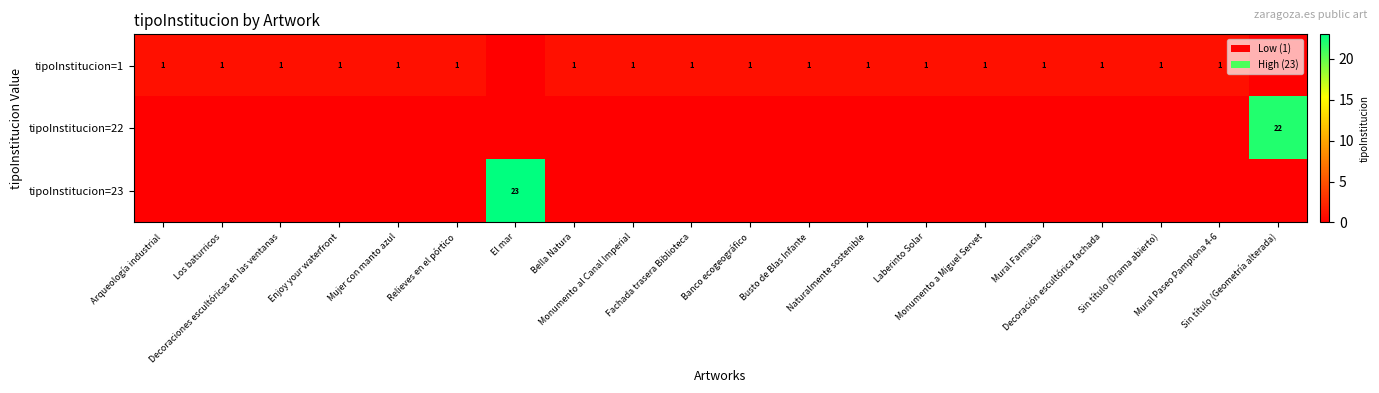

Is it true that tipoInstitucion=22 equals -7 at Fachada trasera Biblioteca?

False